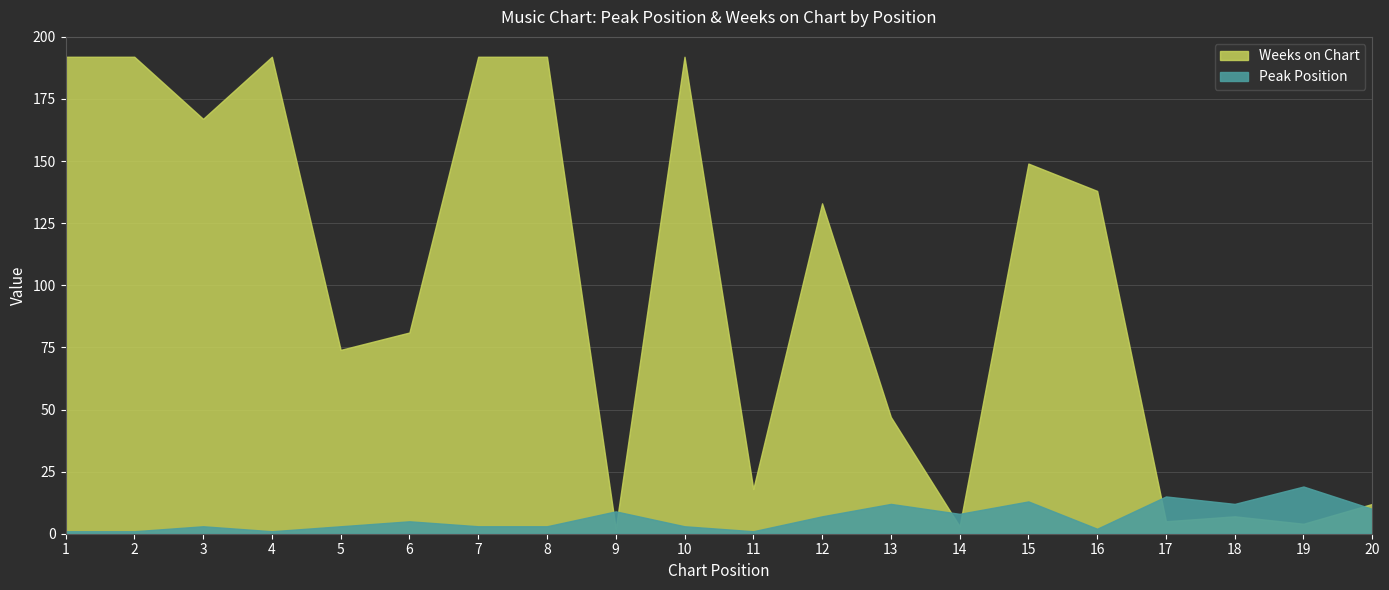

What is the greatest value displayed?

192